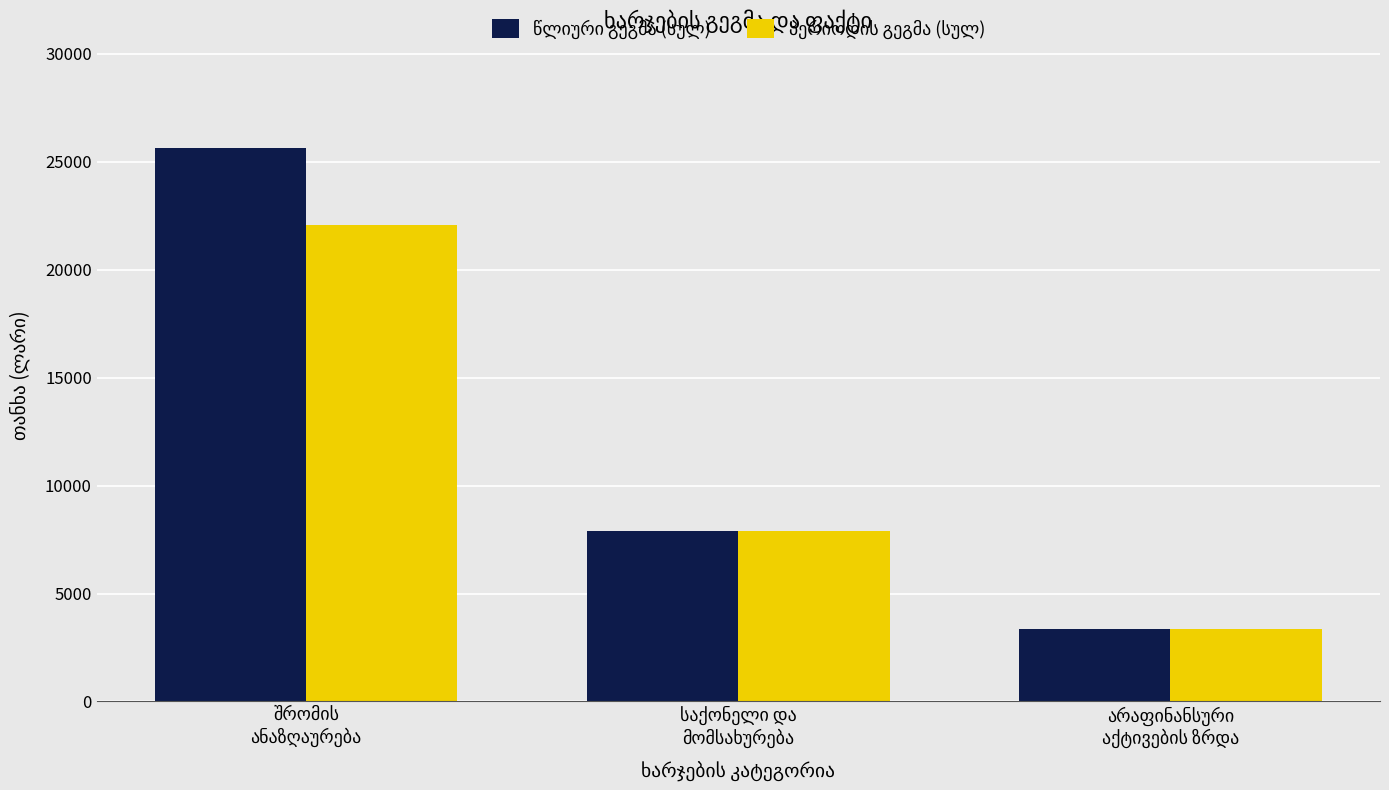

Does the chart contain any negative values?

No